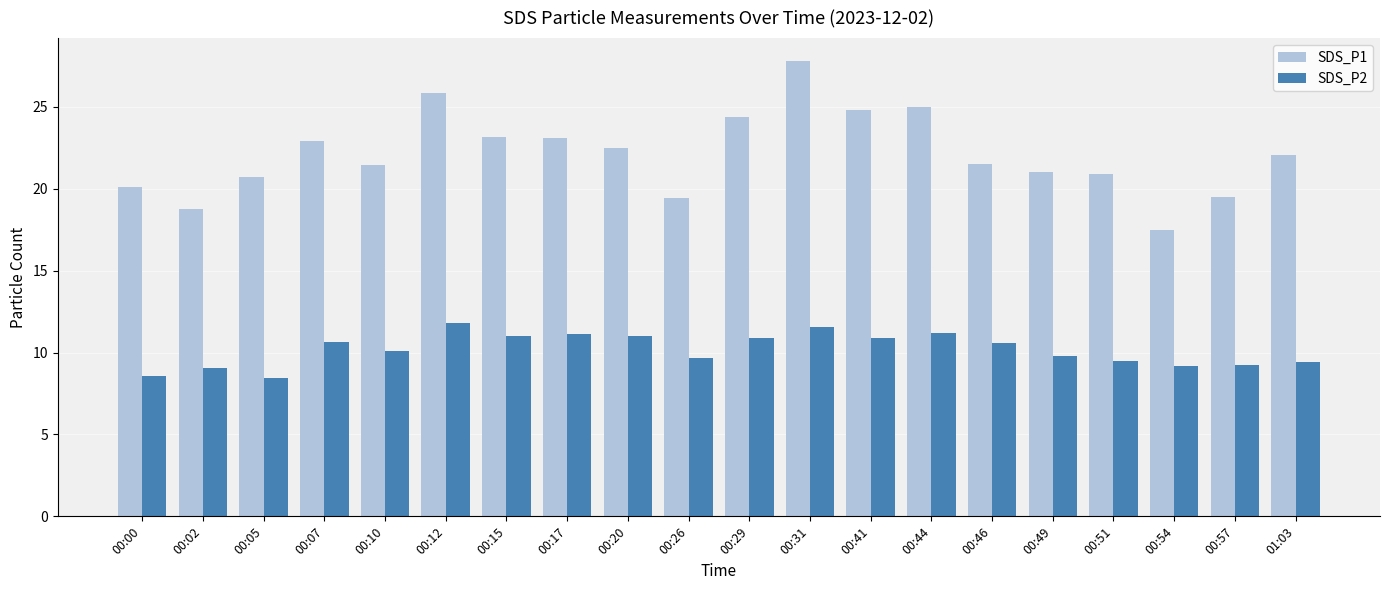

How many data points in SDS_P1 are less than 22?

10